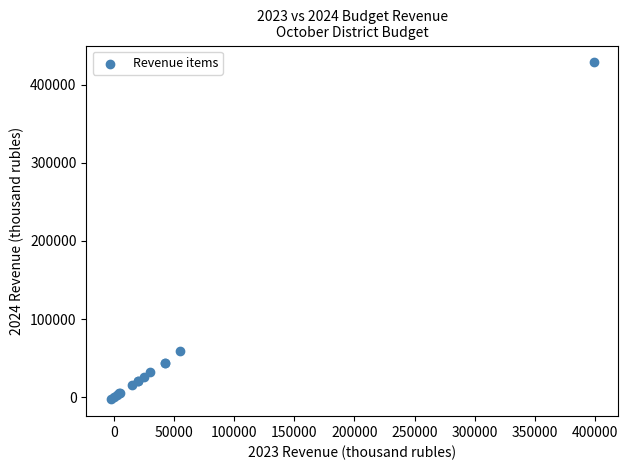

What Y value in the scatter plot is closest to 212866?

58612.9